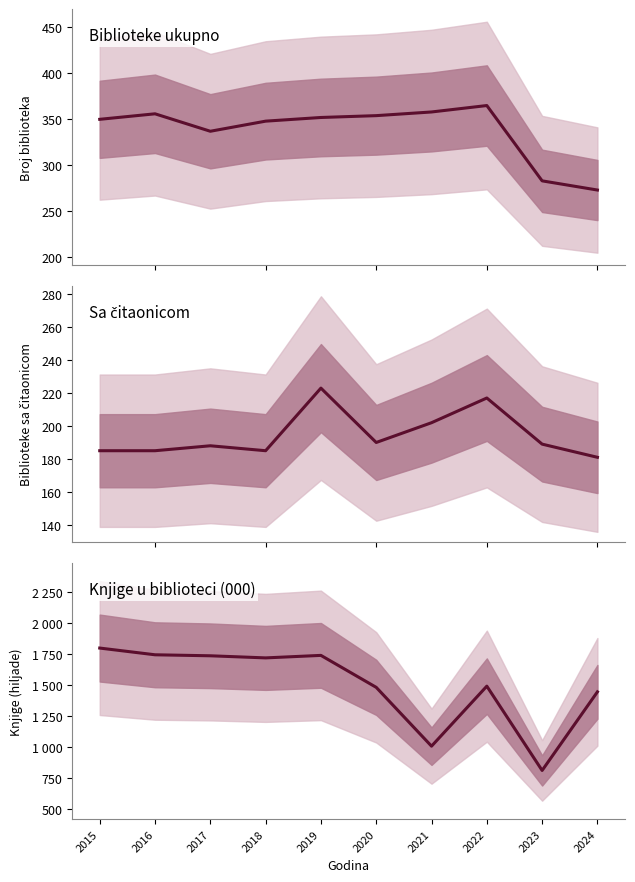

At how many categories does at least one series exceed 356?

10